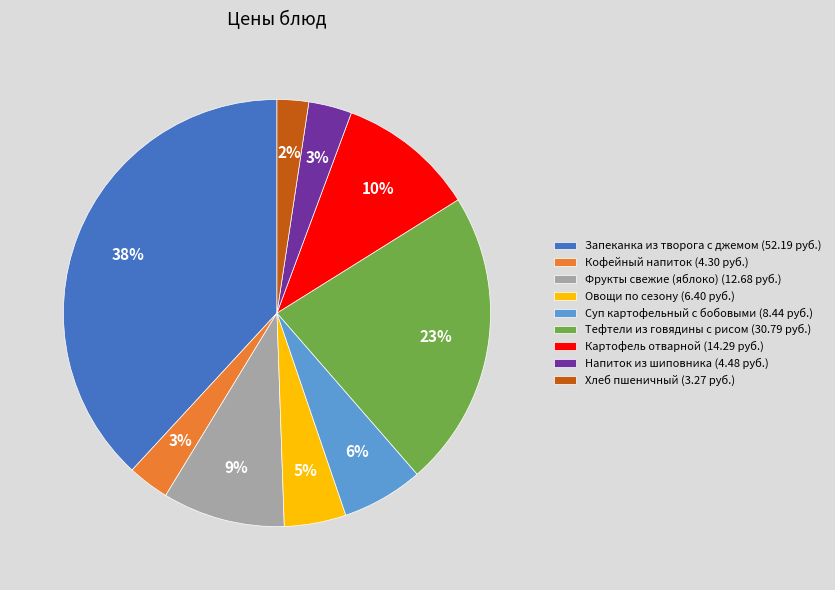

How many slices are in this pie chart?

9